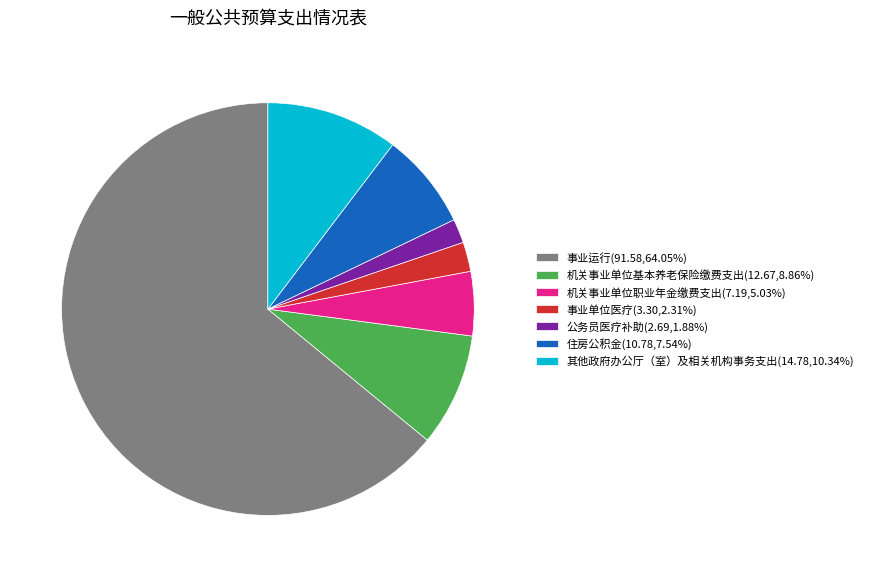

Combined, do 住房公积金(10.78,7.54%) and 公务员医疗补助(2.69,1.88%) account for over 50%?

No